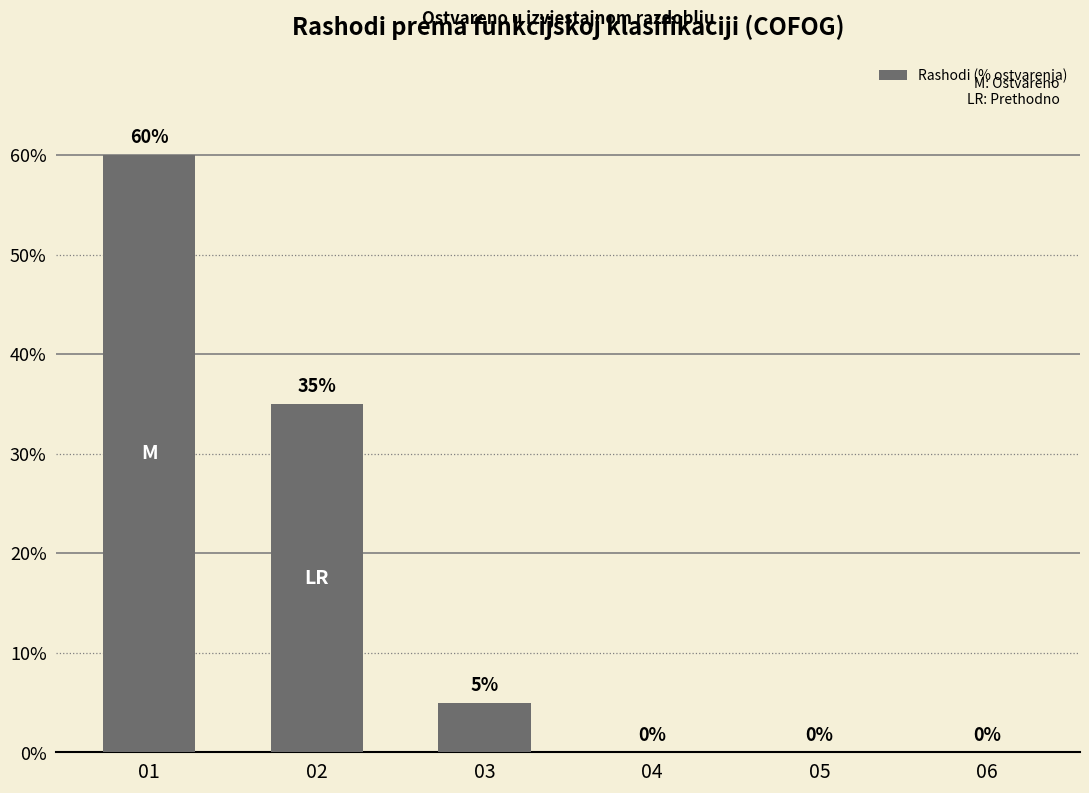

The chart shows a value of 48 at 02. True or false?

False